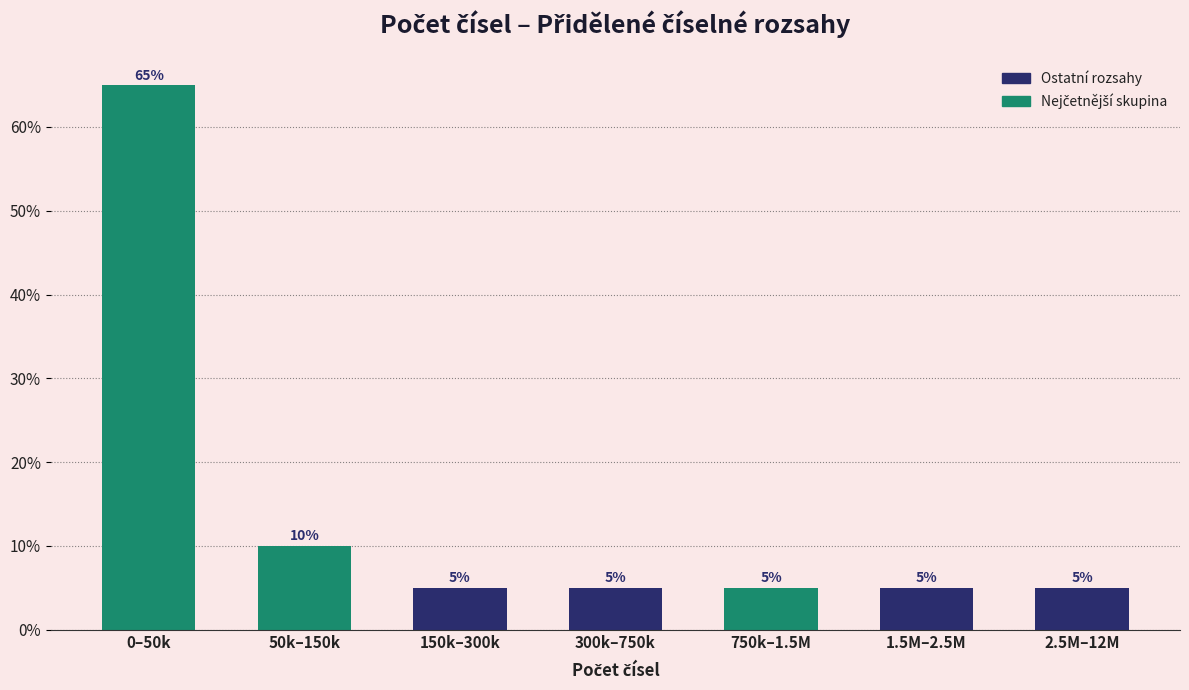

Reading left to right, what are all the values shown in this chart?

0–50k=65	50k–150k=10	150k–300k=5	300k–750k=5	750k–1.5M=5	1.5M–2.5M=5	2.5M–12M=5